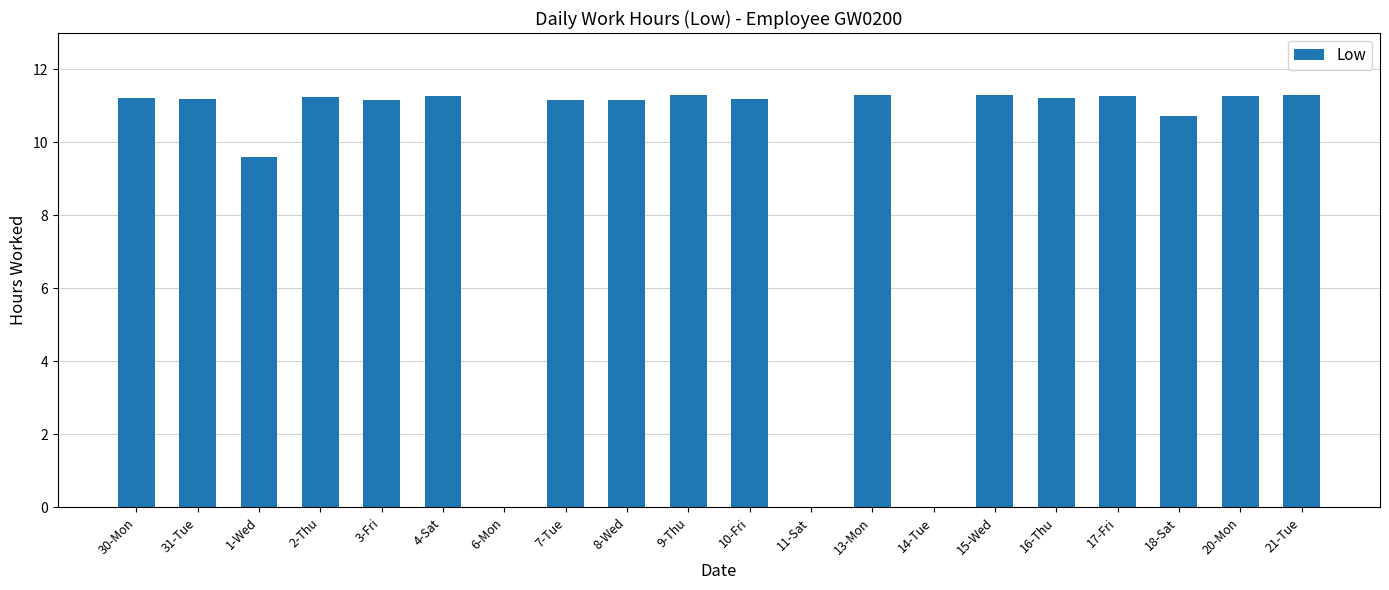

Count the number of data series in this chart.

1